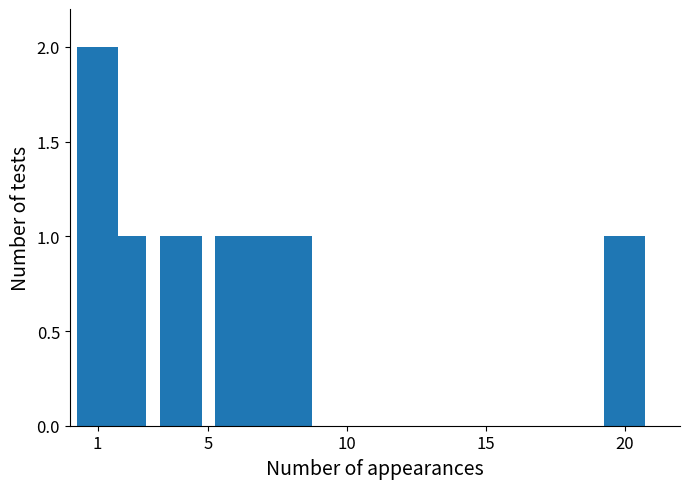

Count the number of data series in this chart.

1